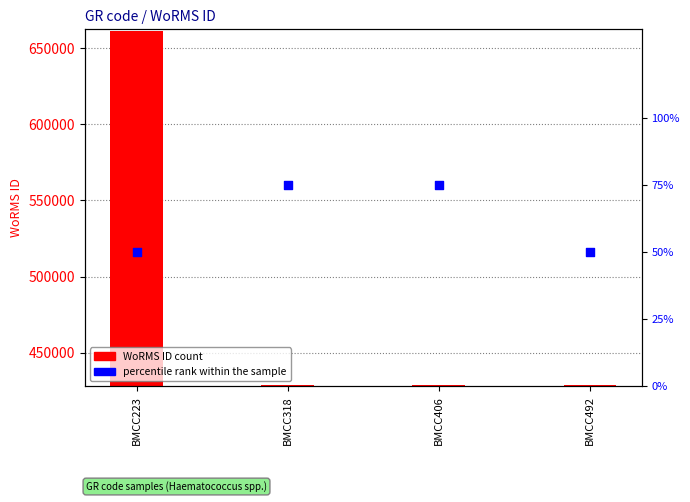

At which category is the sum across all series the highest?

BMCC223